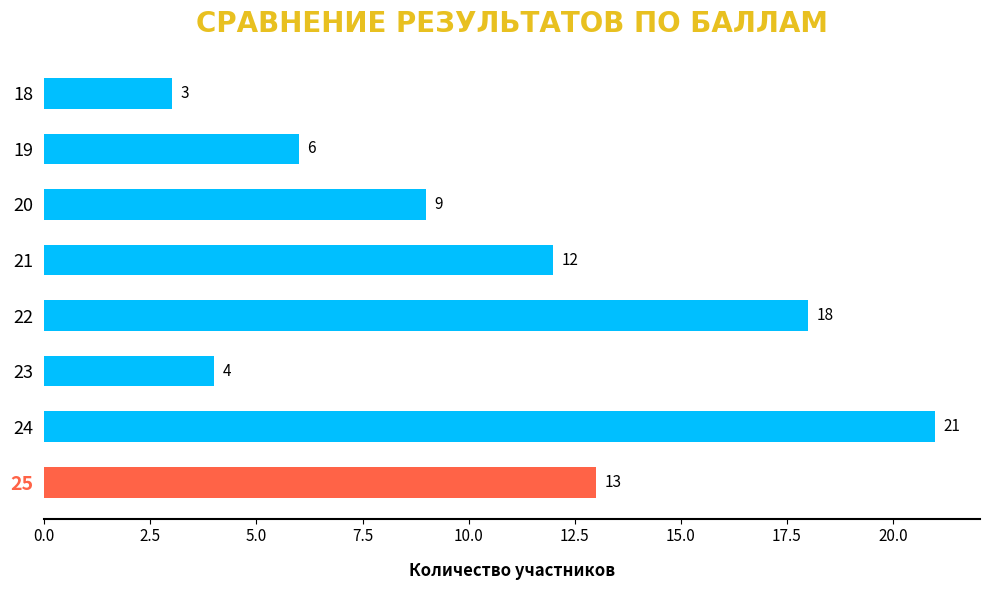

Where is the data nearest to the value 12?

21